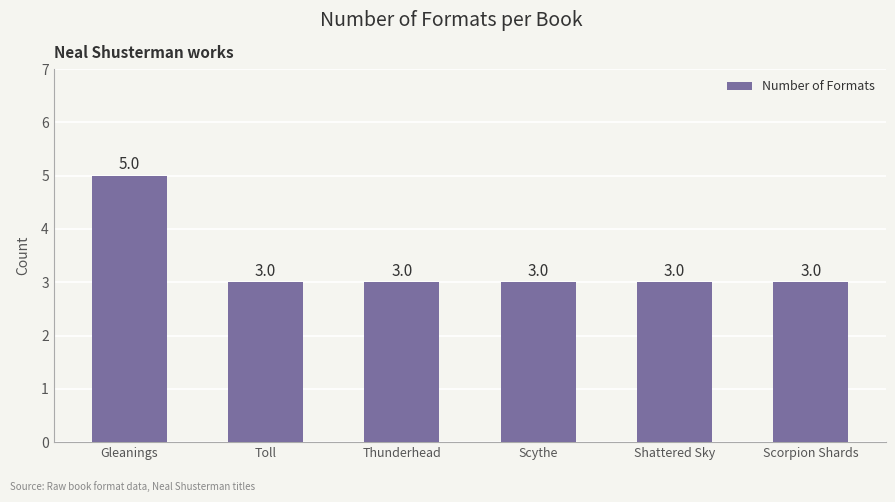

Reading left to right, transcribe all the data shown in this chart.

5	3	3	3	3	3